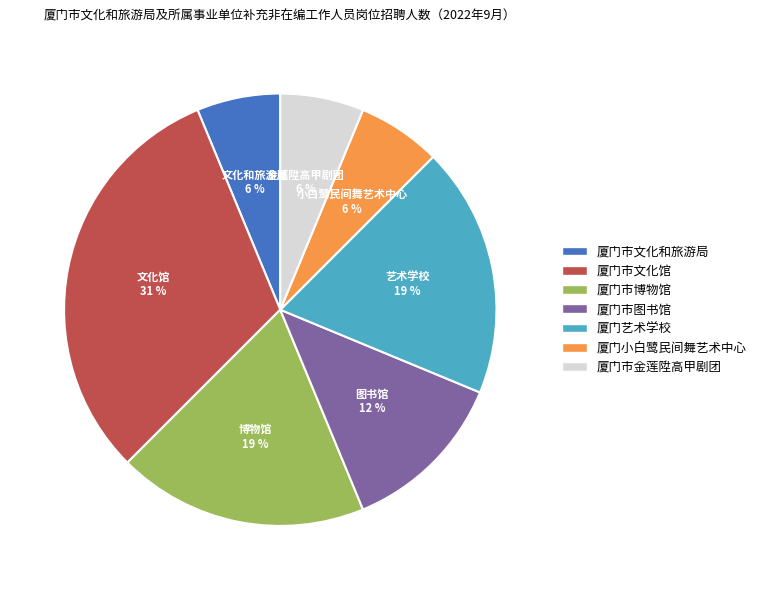

Is it true that 厦门市文化和旅游局 is 19% of the pie?

False